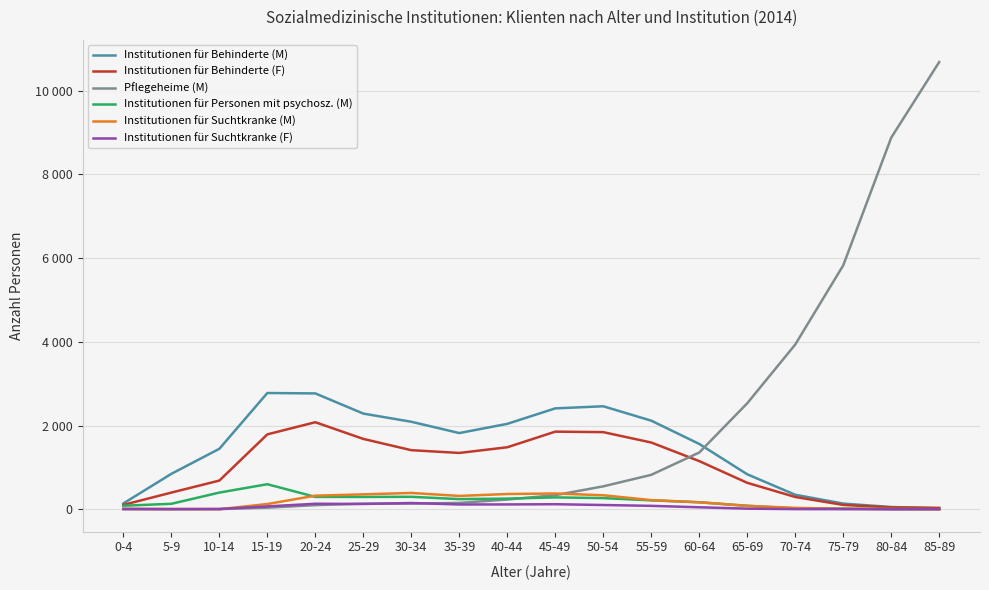

Where is Institutionen für Personen mit psychosz. (M) nearest to the value 300?

30-34